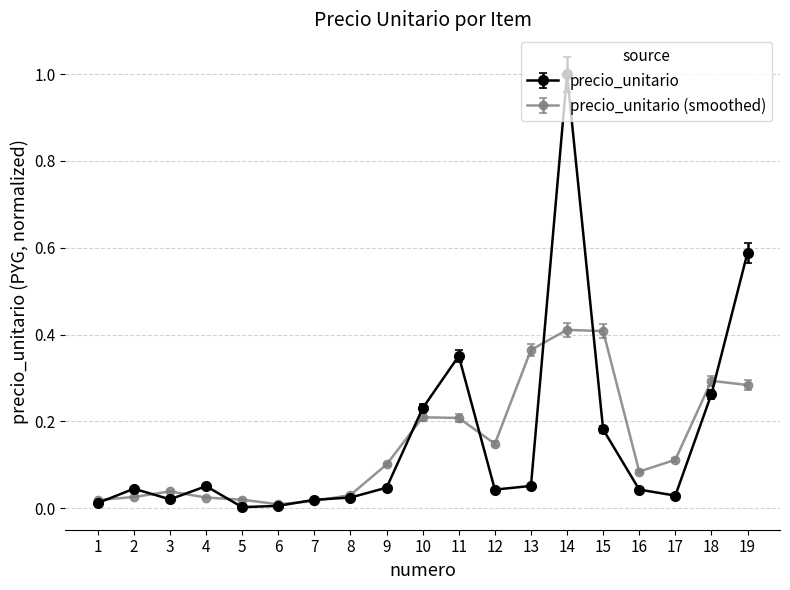

What is the maximum value shown in the chart?

1.0